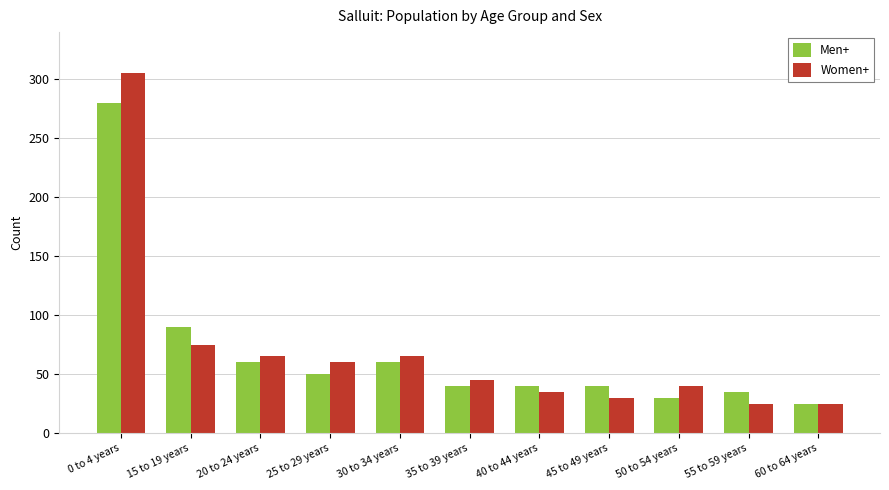

What is the label of the 5th bar from the right?

40 to 44 years